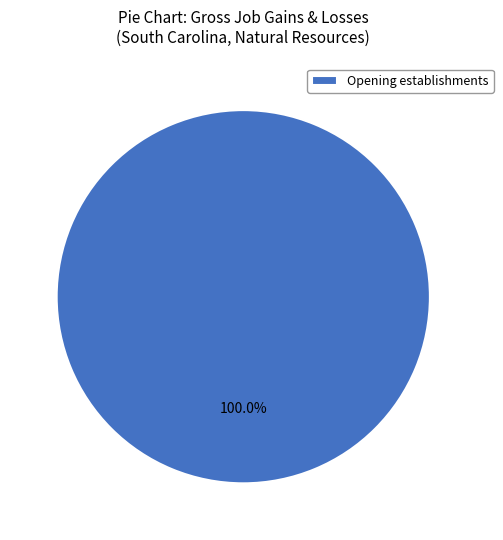

Which category accounts for the majority?

Opening establishments